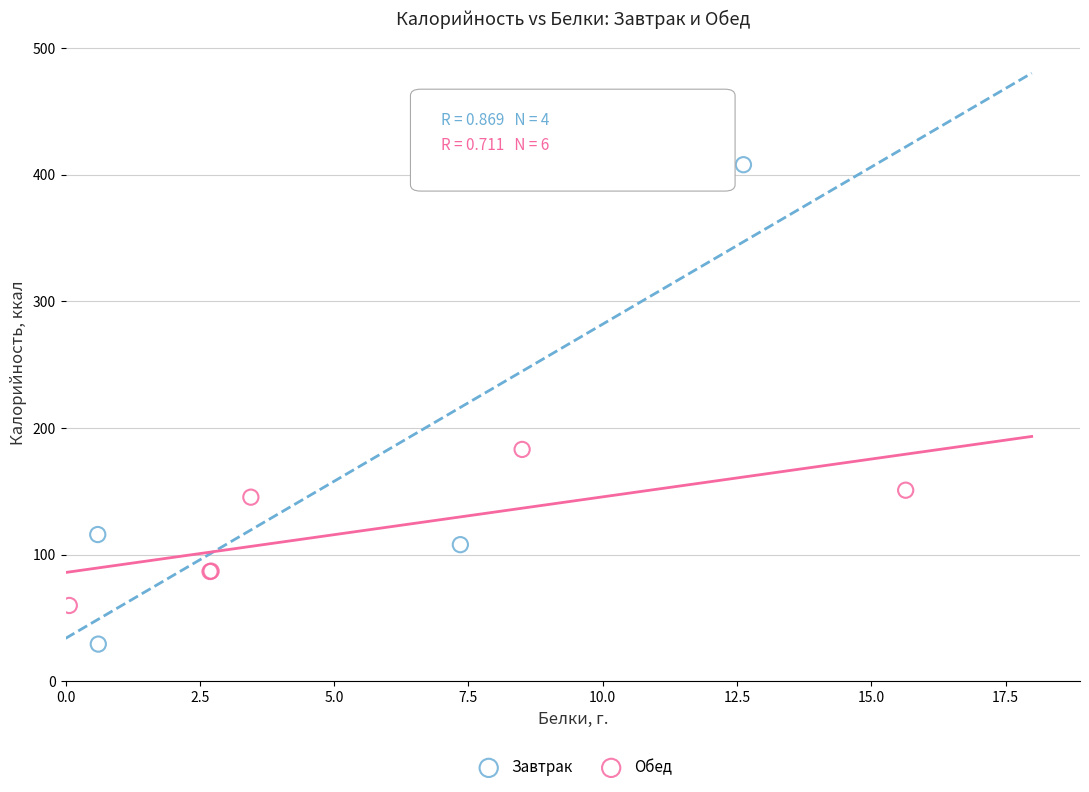

Which series has the widest spread of Y values?

Завтрак